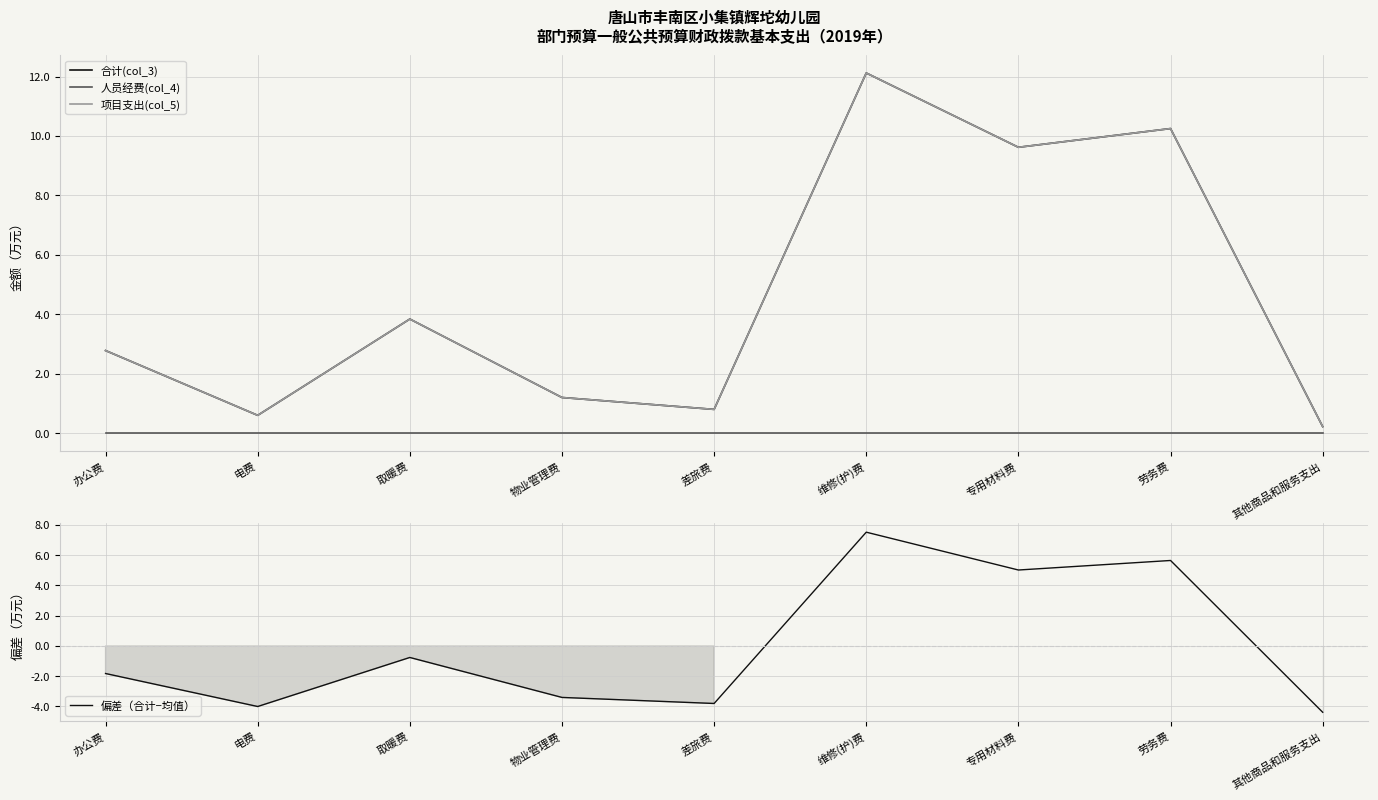

Which series has the largest range (max minus min)?

合计(col_3)